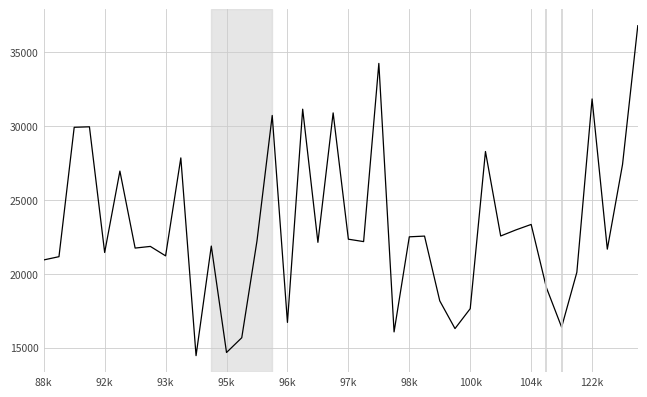

How many lines are shown in the chart?

1